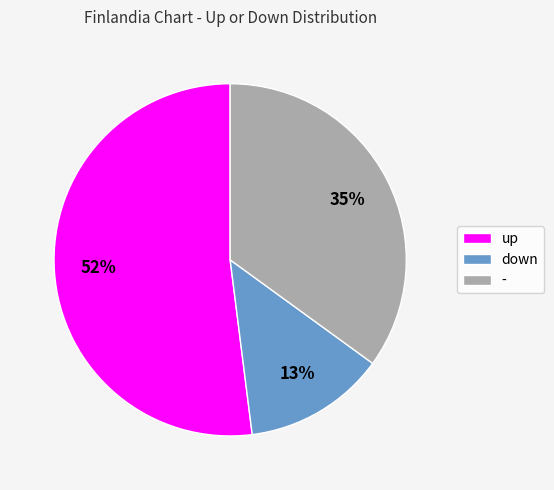

Which category accounts for the majority?

up